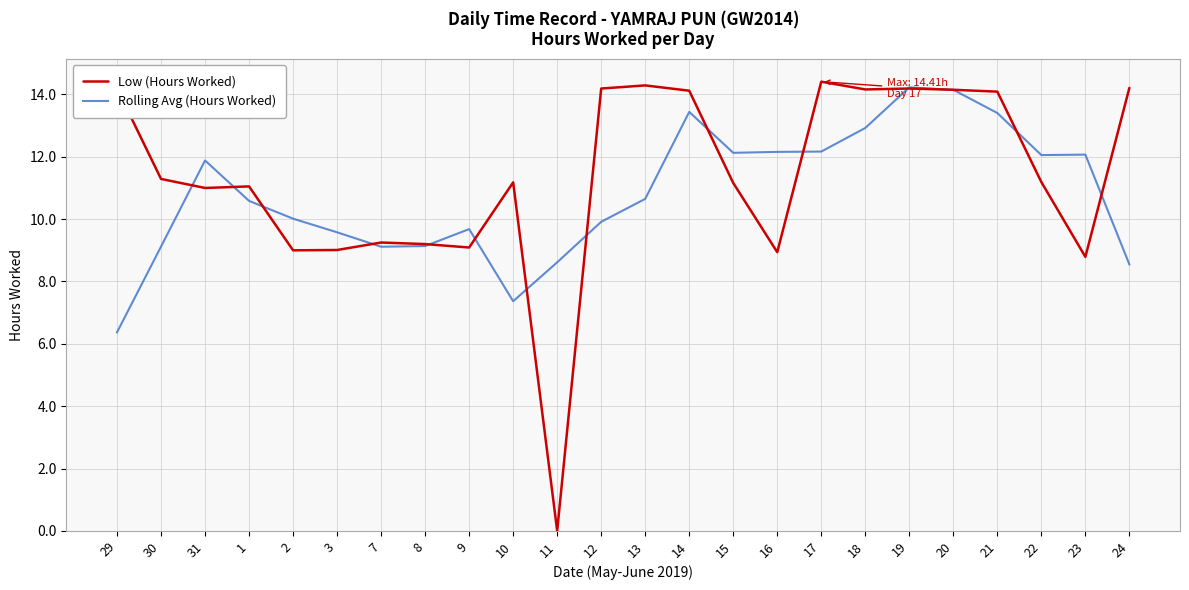

The value of Low (Hours Worked) at 30 is 11.3. True or false?

True